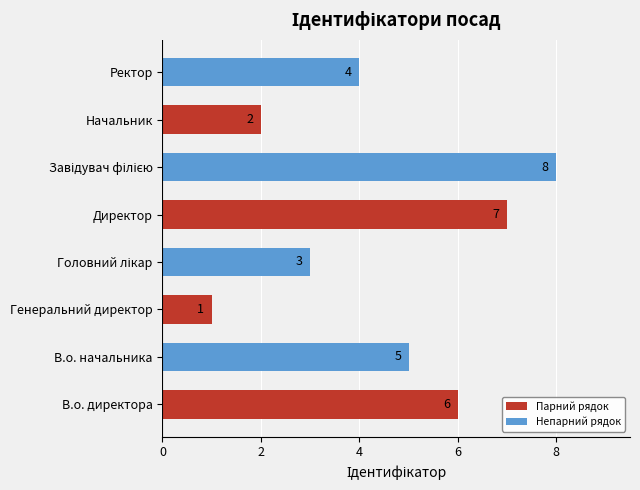

Reading top to bottom, list all the values displayed in this chart.

4	2	8	7	3	1	5	6